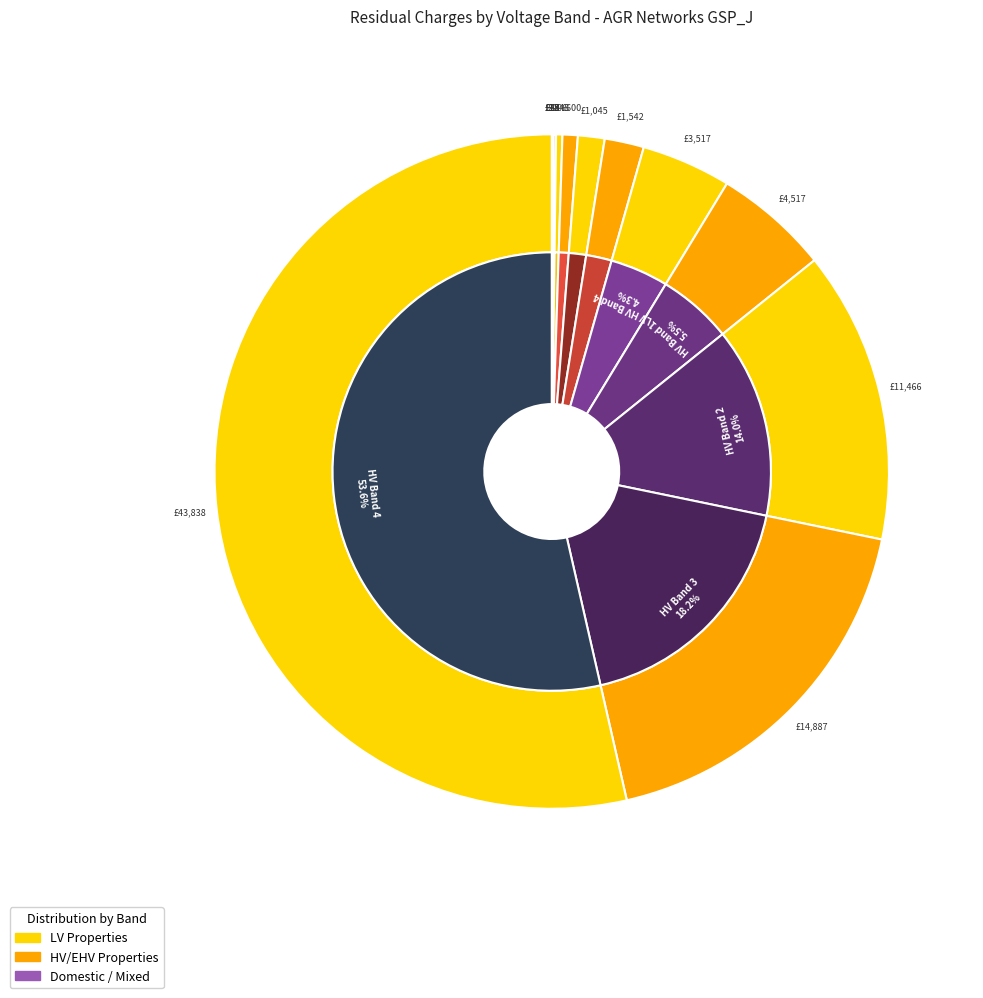

Which category has the smallest portion of the pie?

LV Band 1